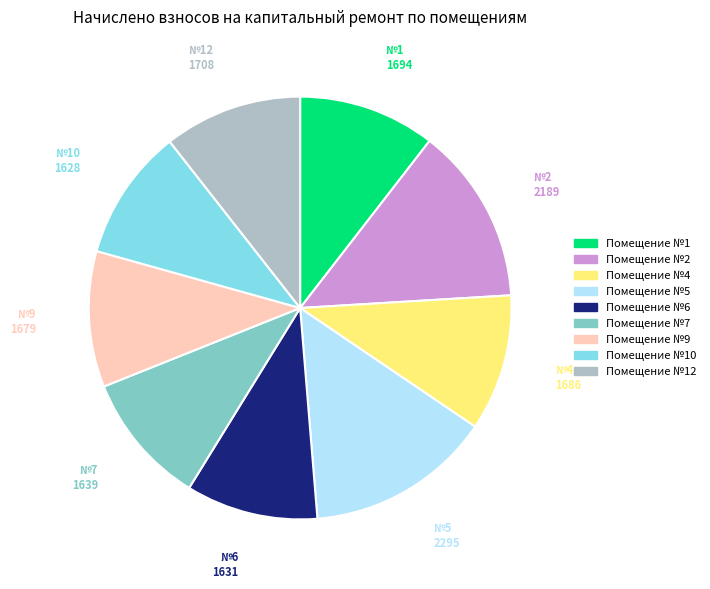

Does Помещение №1 account for over 50% of the chart?

No